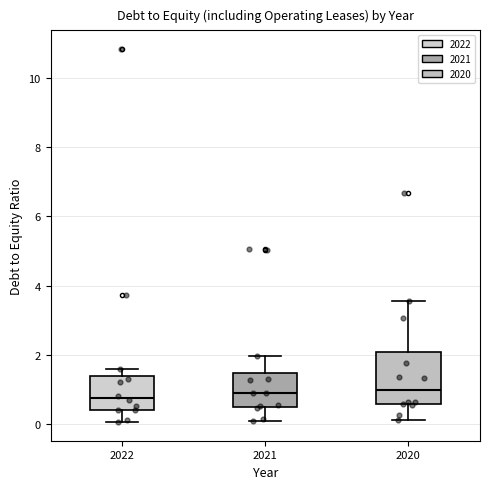

Reading left to right, read every box against the y-axis: the position of its median line, the range the box covers, and the ends of its whiskers. The values are not printed on the chart, so give them approximately, as read against the axis.

2022: median 0.8, box 0.4 to 1.4, whiskers 0.0 to 1.6
2021: median 1.0, box 0.6 to 1.4, whiskers 0.2 to 2.0
2020: median 1.0, box 0.6 to 2.0, whiskers 0.2 to 3.6